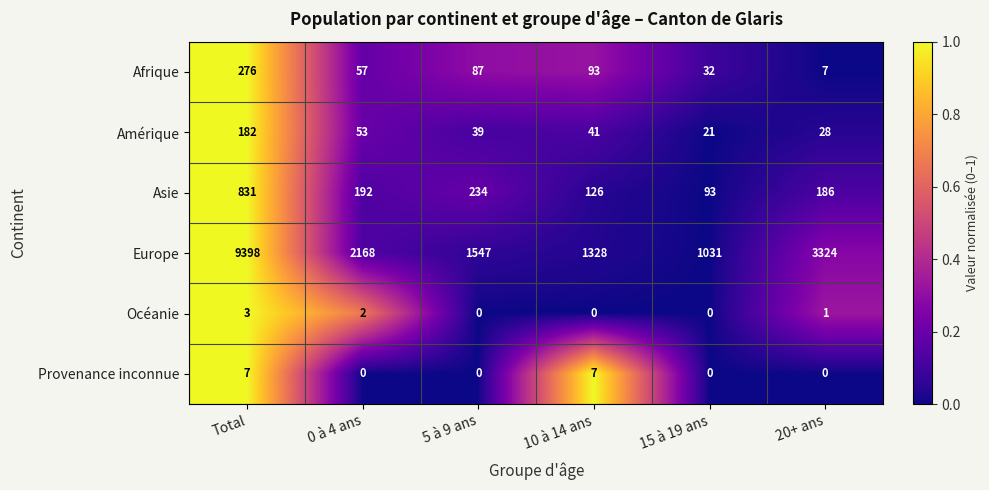

How many distinct data groups are displayed?

6